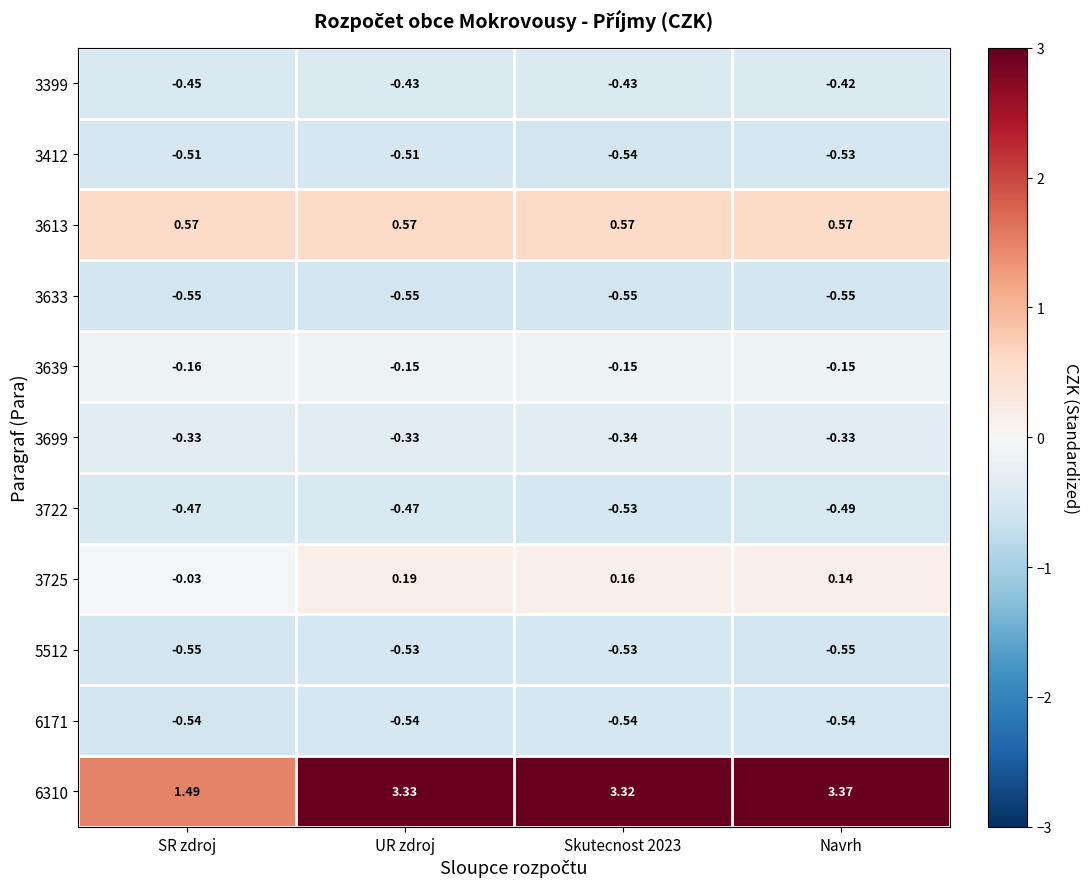

At which category does the chart reach its peak across all series?

Navrh